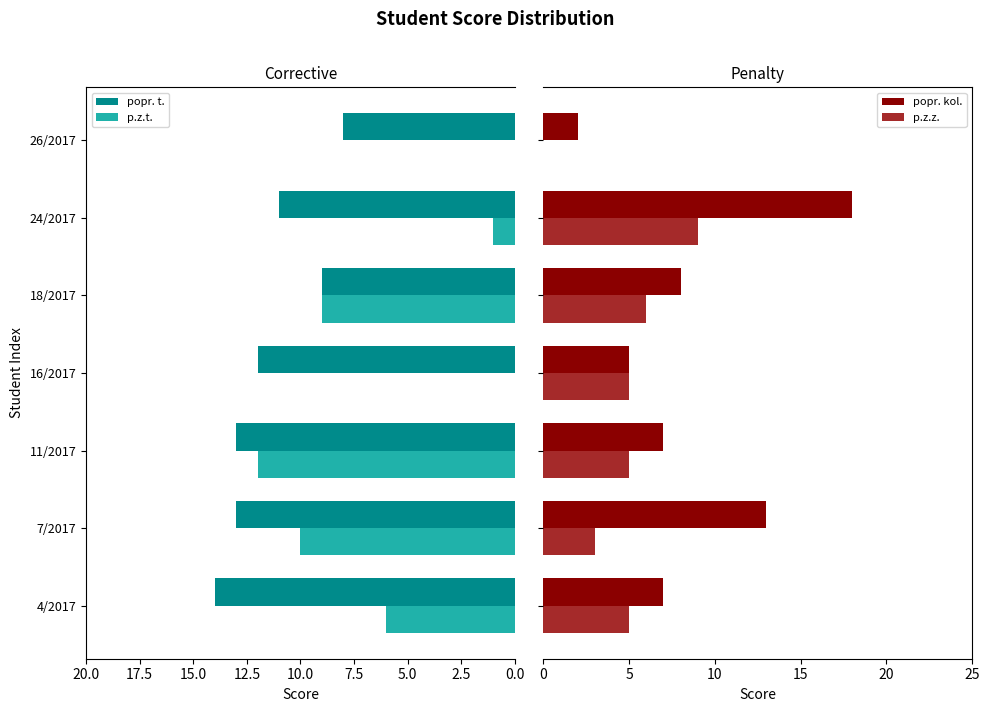

Is it true that popr. t. equals 8 at 26/2017?

True